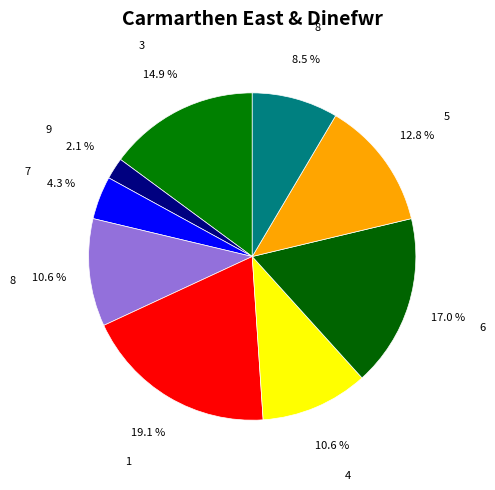

How many segments does this pie chart have?

9